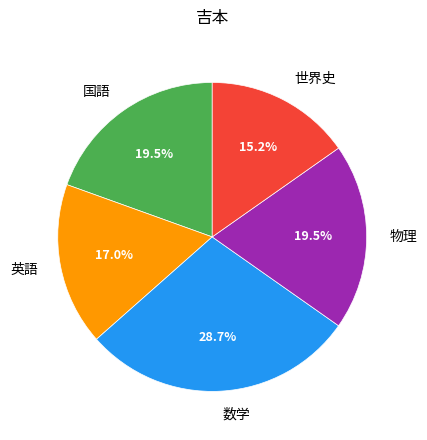

Is there a majority slice in this chart?

No